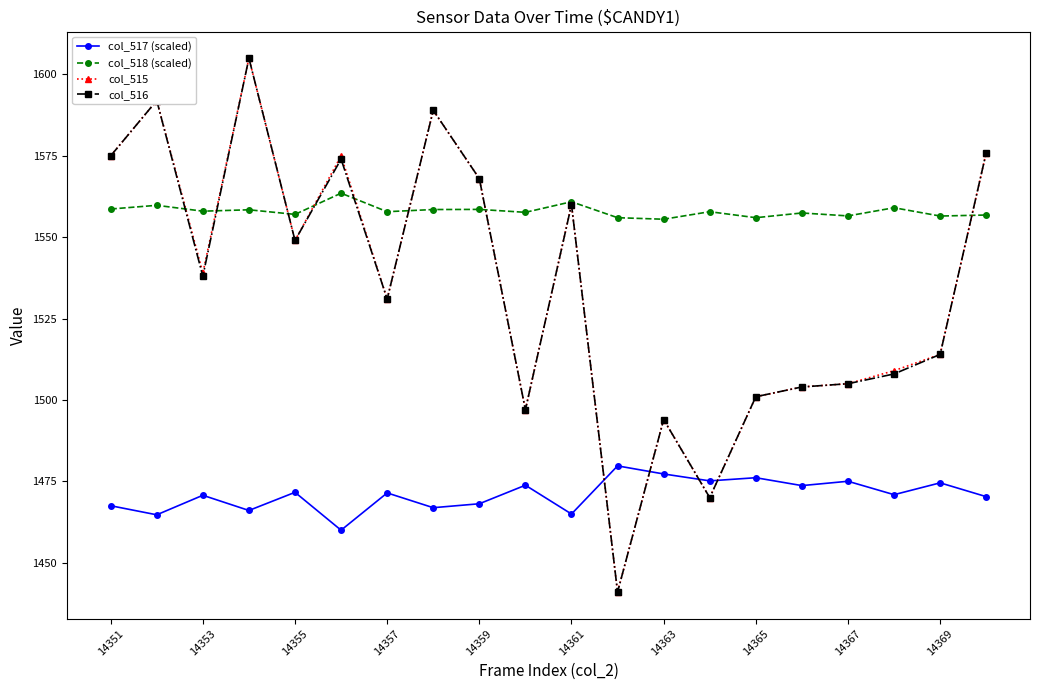

True or false: col_517 (scaled) has more than 0 points higher than both neighbors.

True